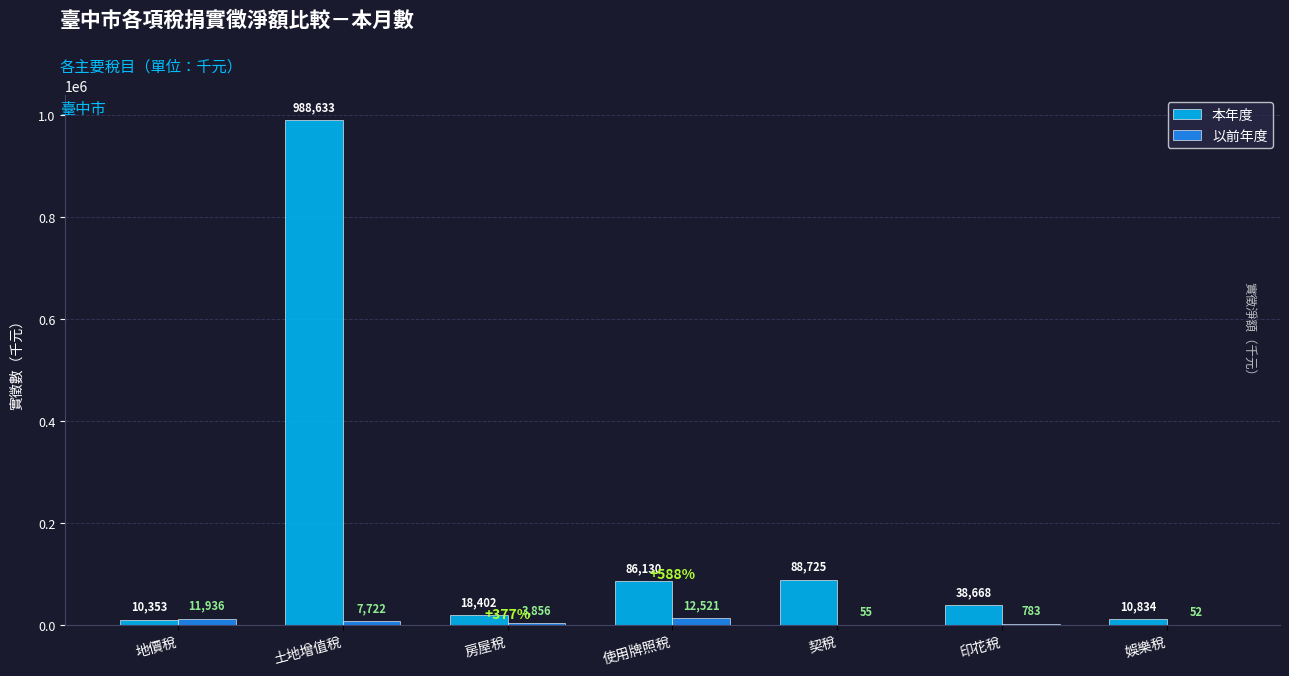

The 本年度 series shows 18402.2 at 房屋稅. True or false?

True